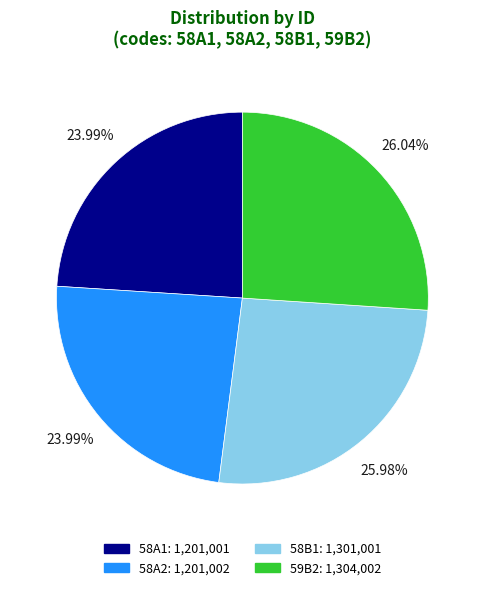

Does any single category account for the majority?

No